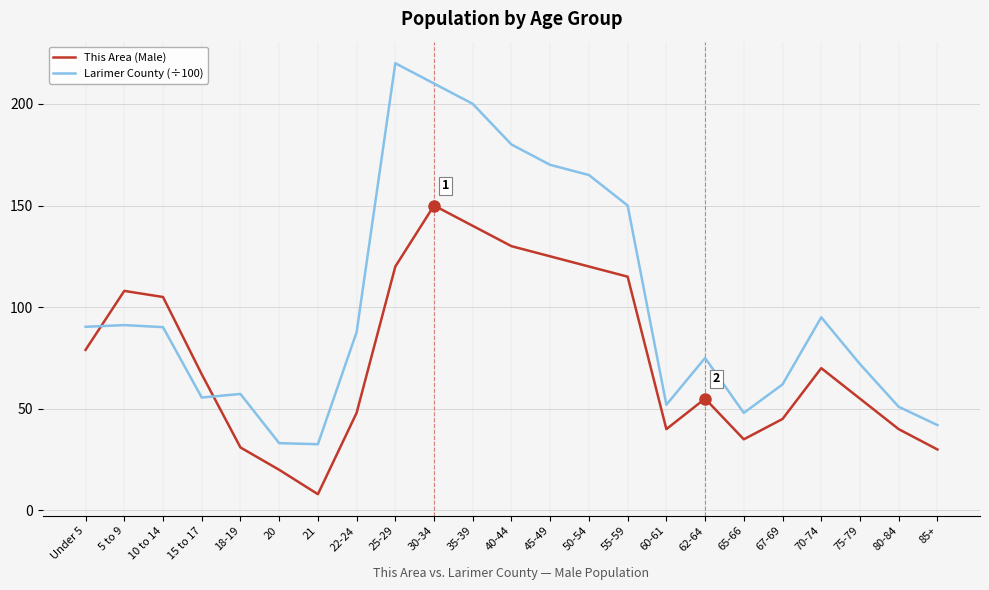

The value of This Area (Male) at 18-19 is 51.0. True or false?

False